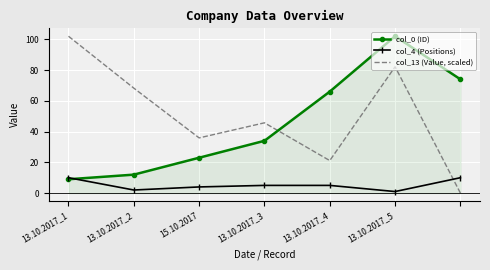

What is the highest value of the col_0 (ID) series?

102.0